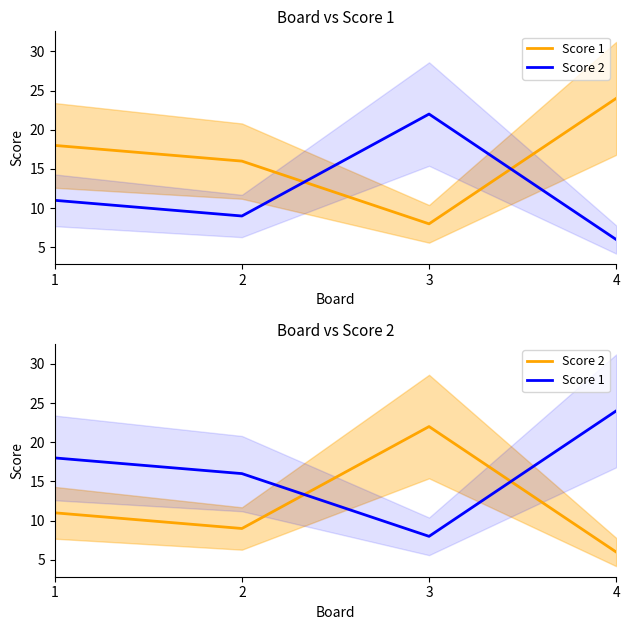

What is the total value across all series at 4?

30